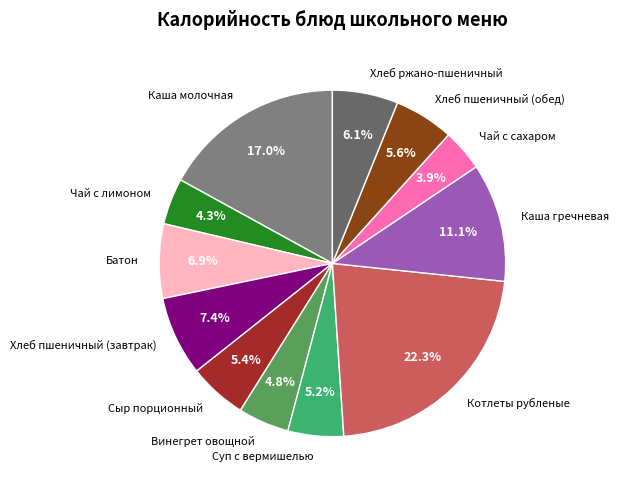

To the nearest percent, what percentage of the pie is Батон?

7%